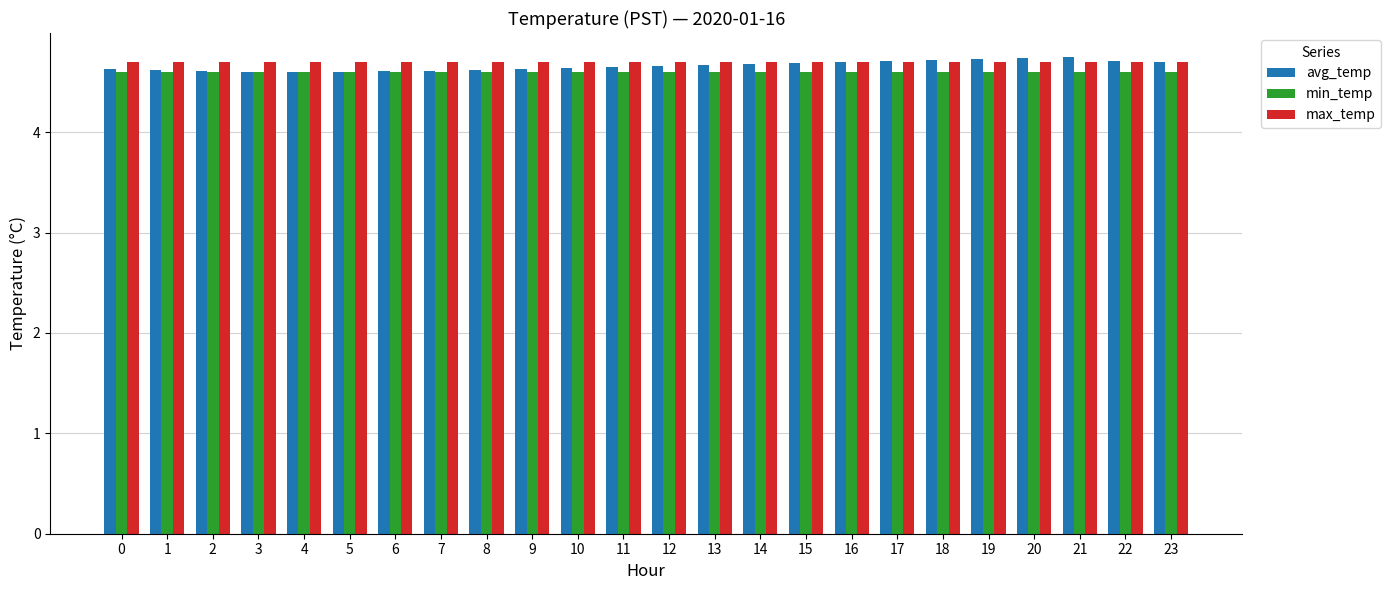

What is the minimum value shown in the chart?

4.6